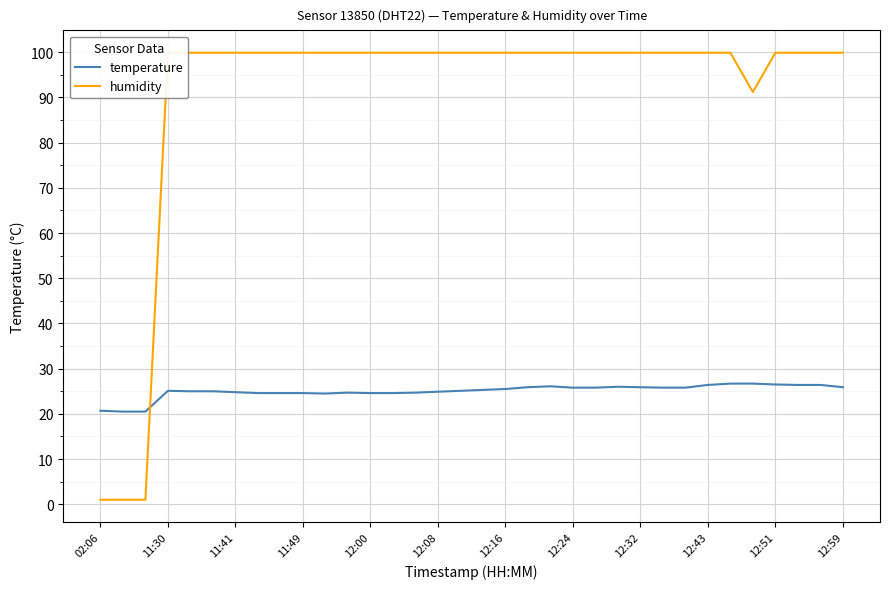

How many intersections are there between humidity and temperature?

1